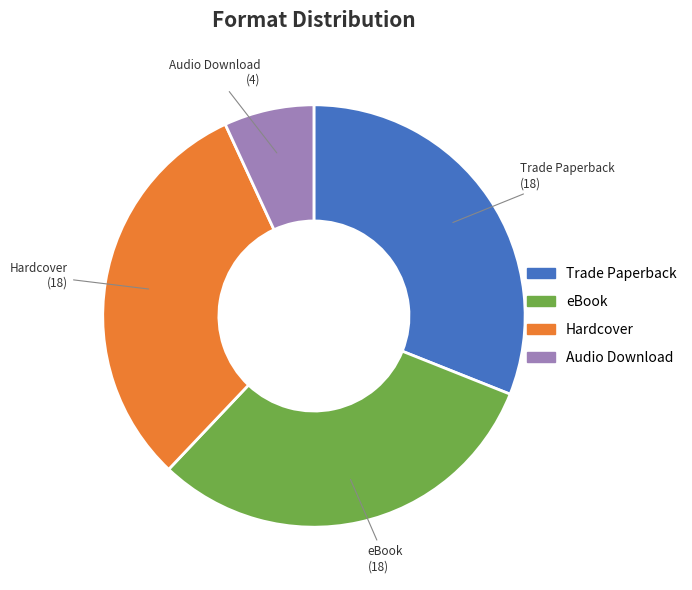

Approximately how many times larger is the value at eBook compared to Trade Paperback?

1.0